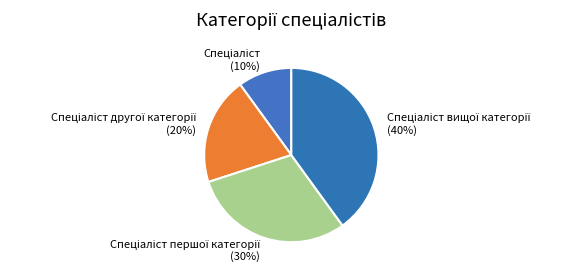

To the nearest percent, what is the average slice percentage?

25%